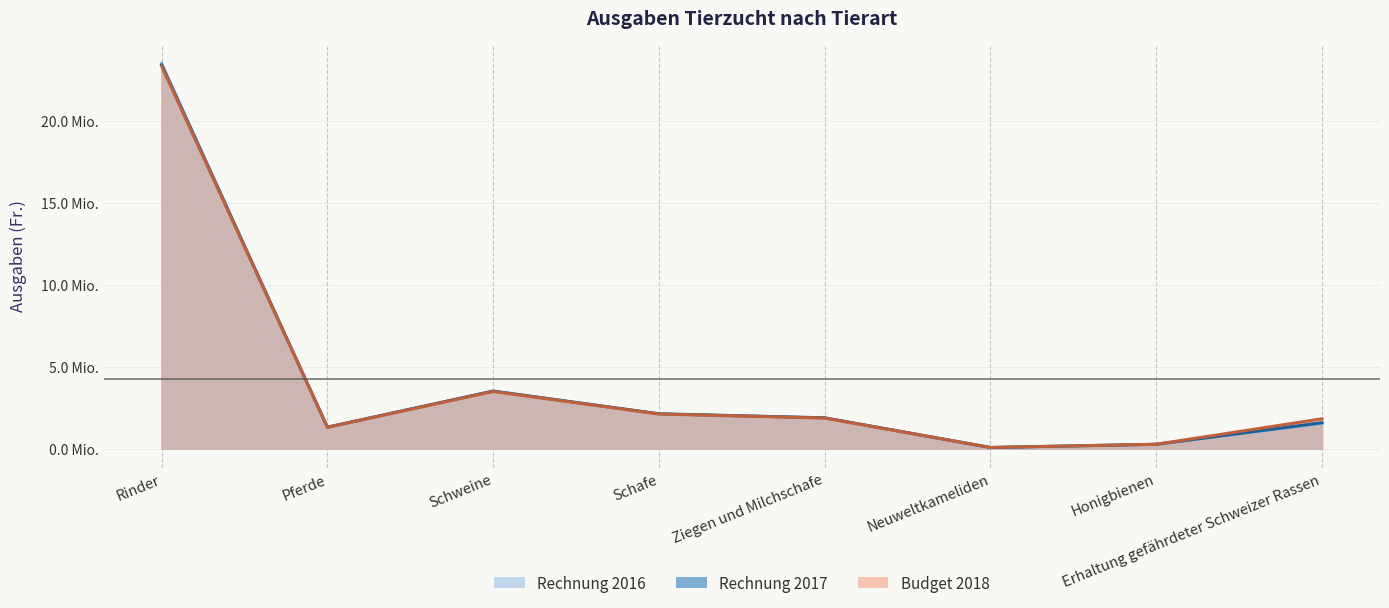

The Budget 2018 series shows 262300 at Honigbienen. True or false?

True